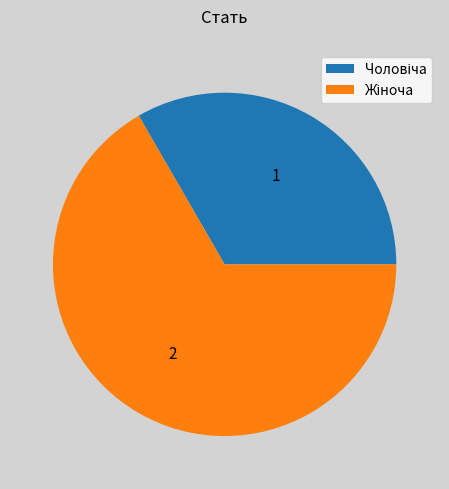

Does any single category account for the majority?

Yes